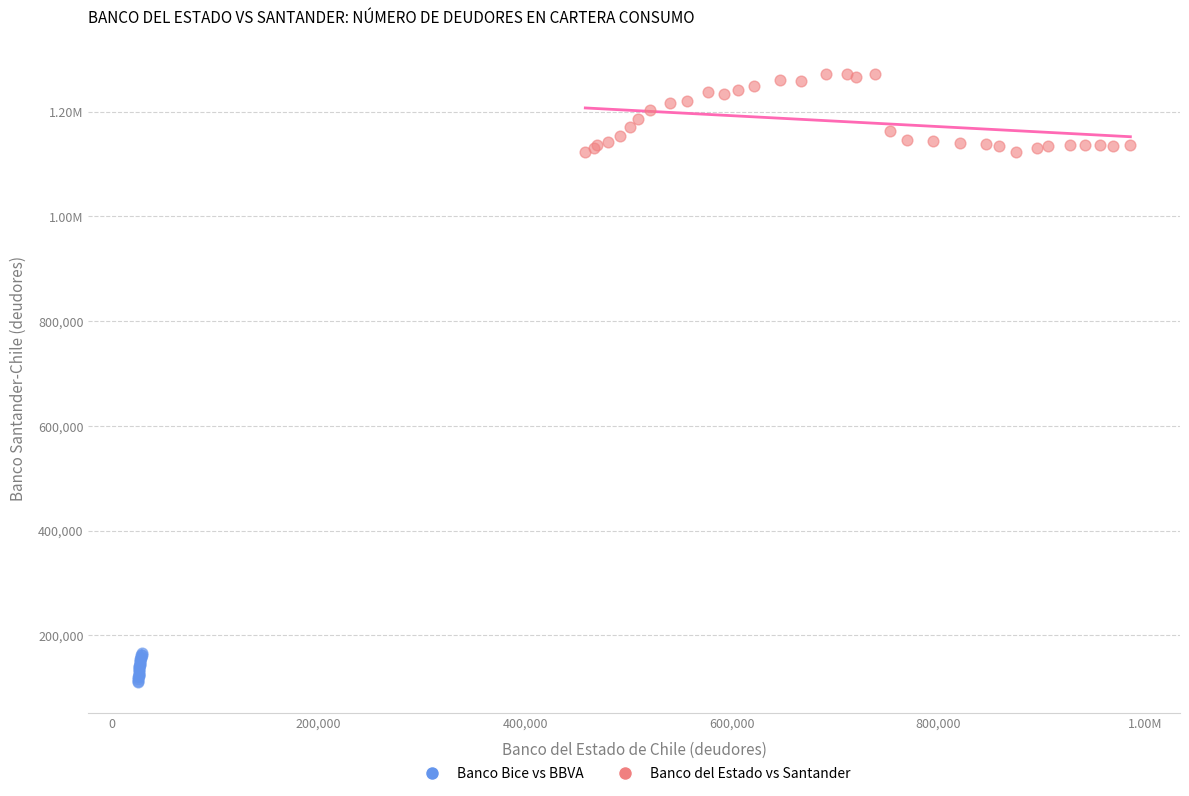

What are all the series names shown in the legend?

Banco Bice vs BBVA, Banco del Estado vs Santander